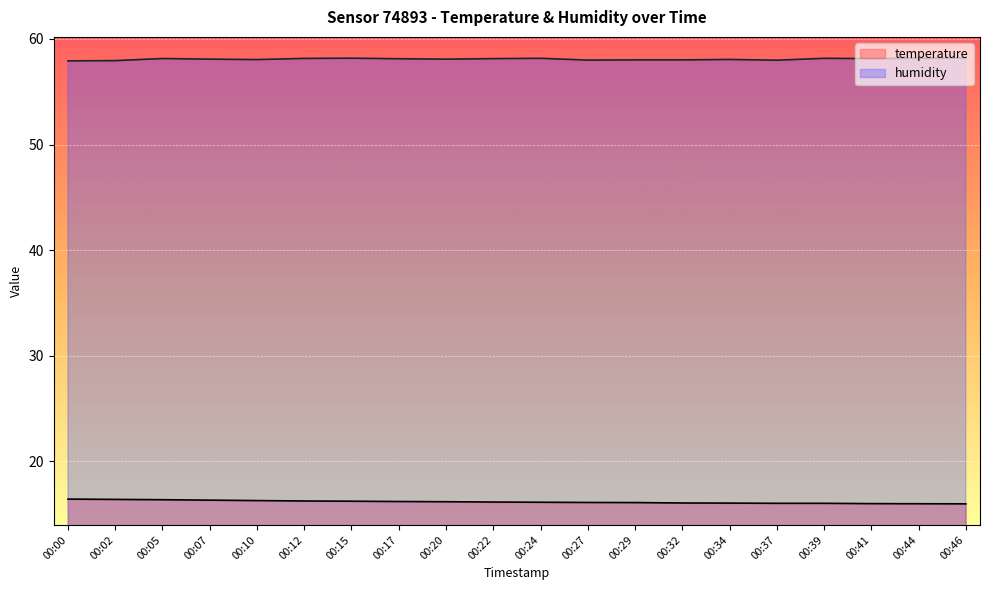

Is the value of temperature at 00:22 greater than the value of humidity at 00:15?

No